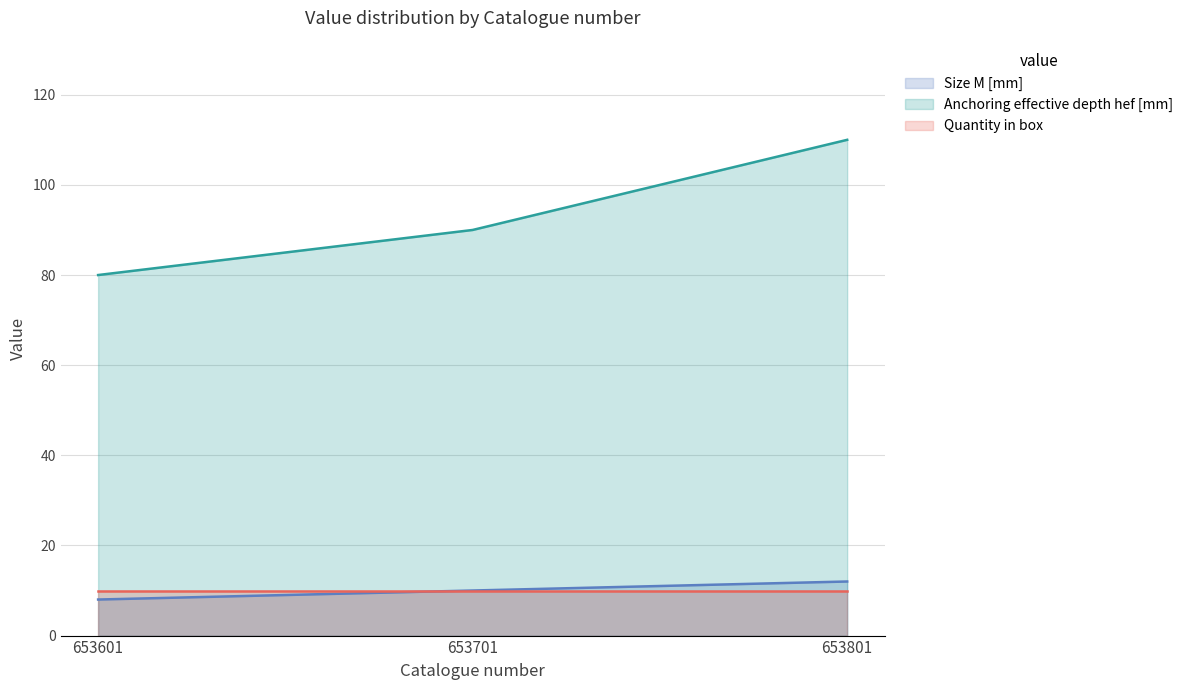

What is the lowest value of the Anchoring effective depth hef [mm] series?

80